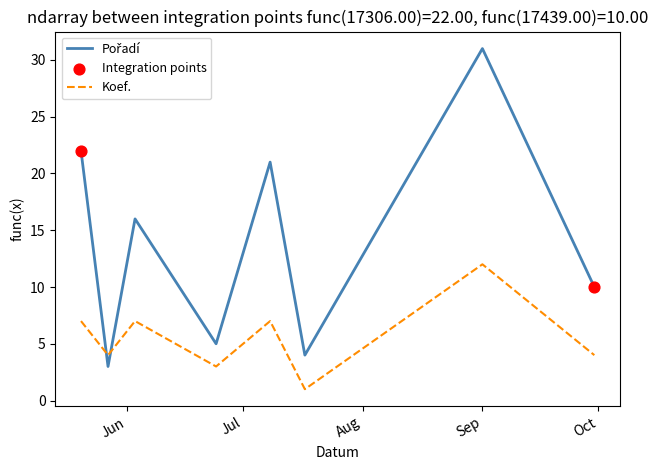

What is the greatest value displayed?

31